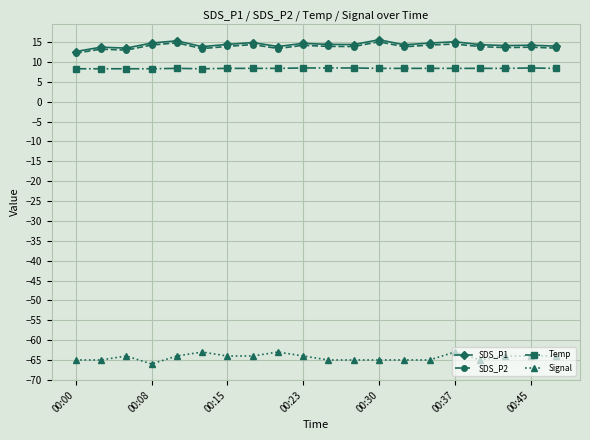

True or false: SDS_P2 and Signal cross at least once.

False